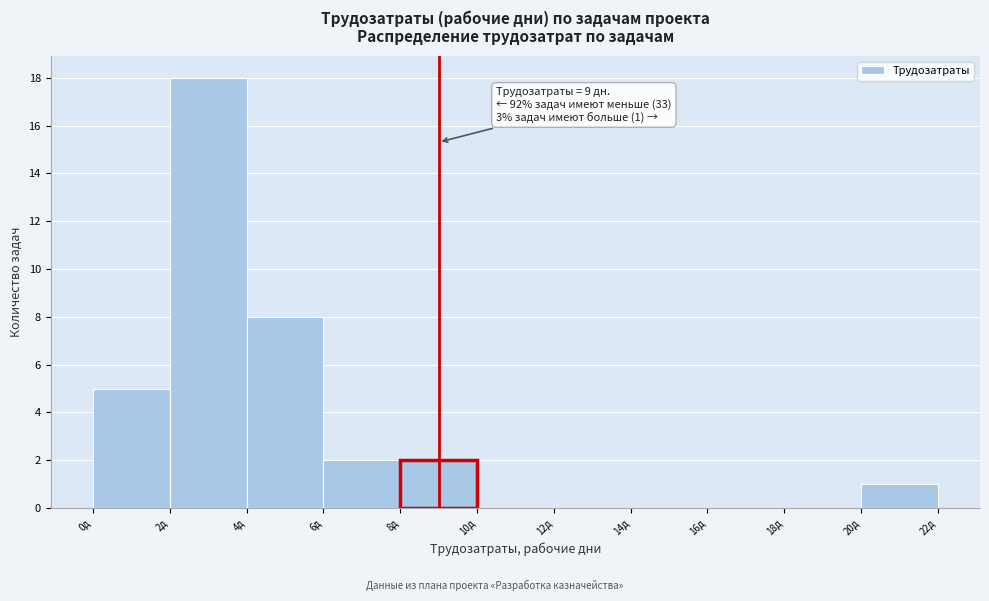

Over which range of the x-axis is the bar tallest?

2 to 4